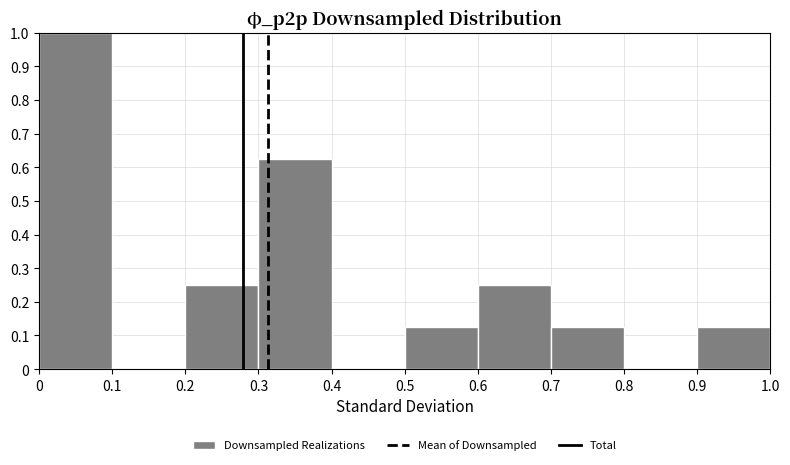

How tall is the bar that spans 0 to 0.1 on the x-axis? The values are not printed on the chart, so give them approximately, as read against the axis.

1.00